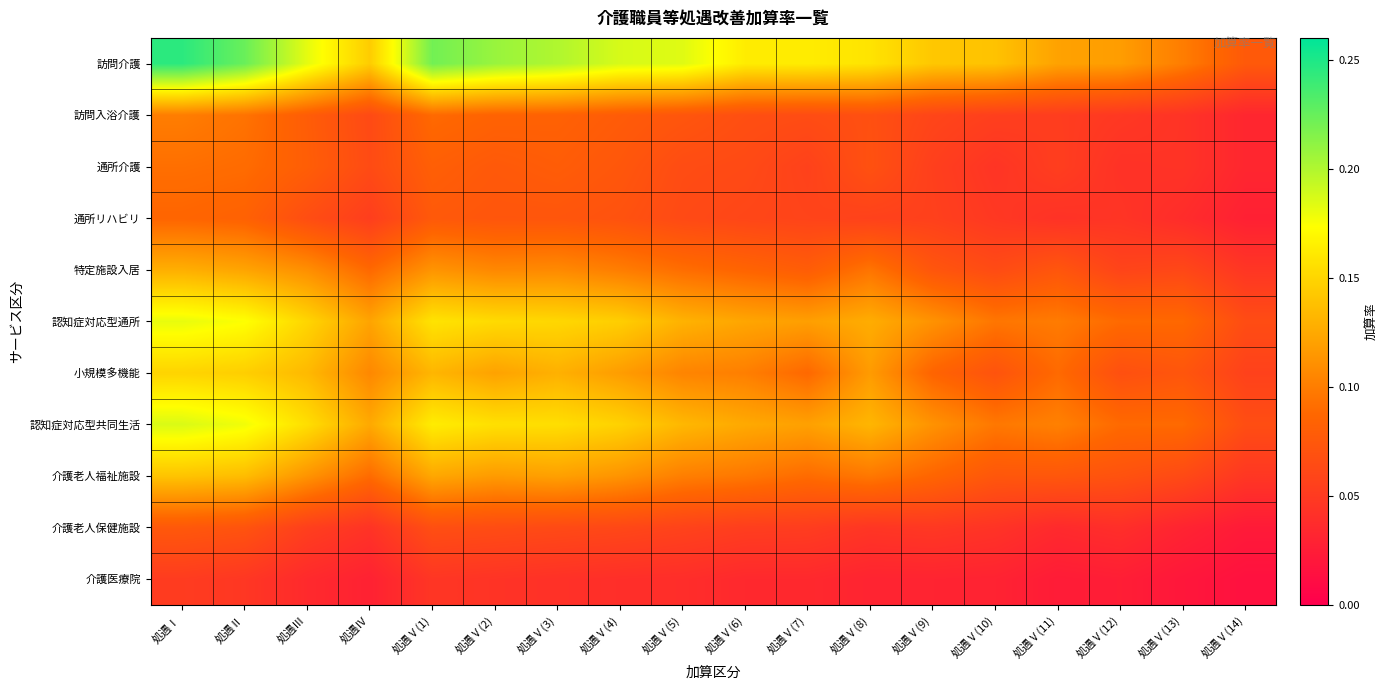

Which series has the widest spread of values?

訪問介護